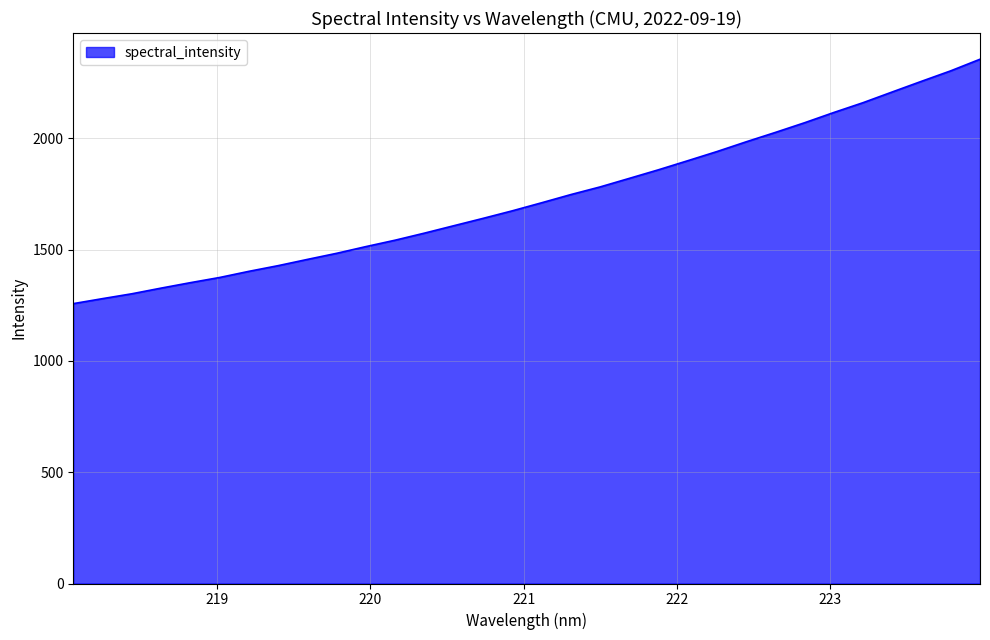

Reading left to right, extract all data points from this chart.

1257.2	1279.7	1301.5	1327.0	1351.4	1374.8	1402.4	1427.9	1456.0	1483.4	1513.6	1542.4	1574.1	1607.2	1640.3	1674.2	1710.3	1747.1	1781.5	1819.9	1858.6	1899.3	1940.5	1984.3	2026.5	2070.0	2116.0	2160.1	2208.3	2256.1	2303.1	2355.1